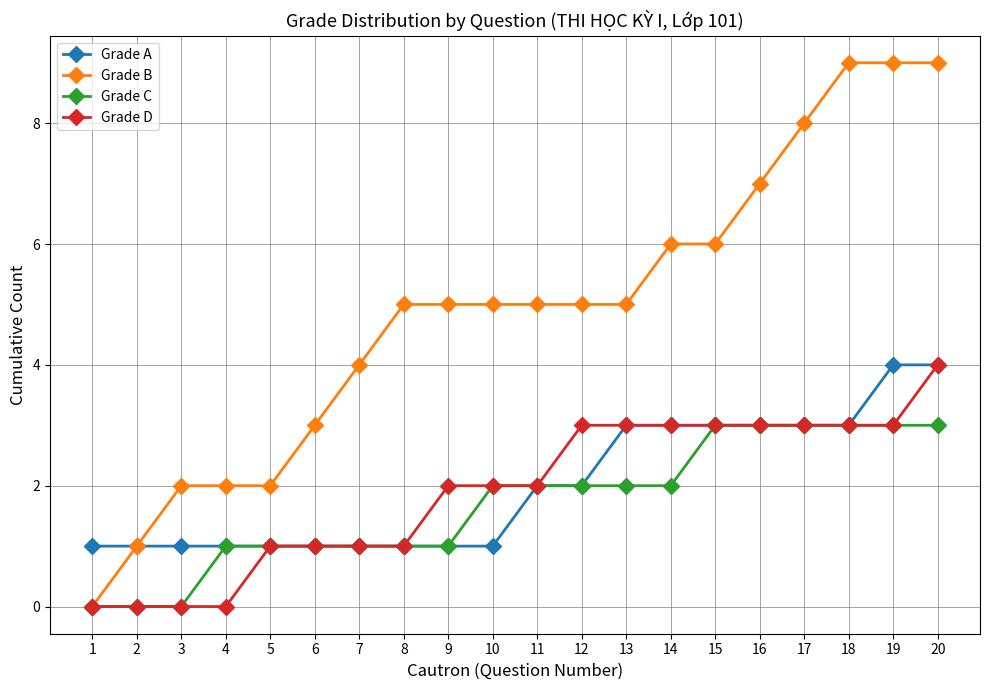

Is the value of Grade C at 1 greater than the value of Grade D at 17?

No